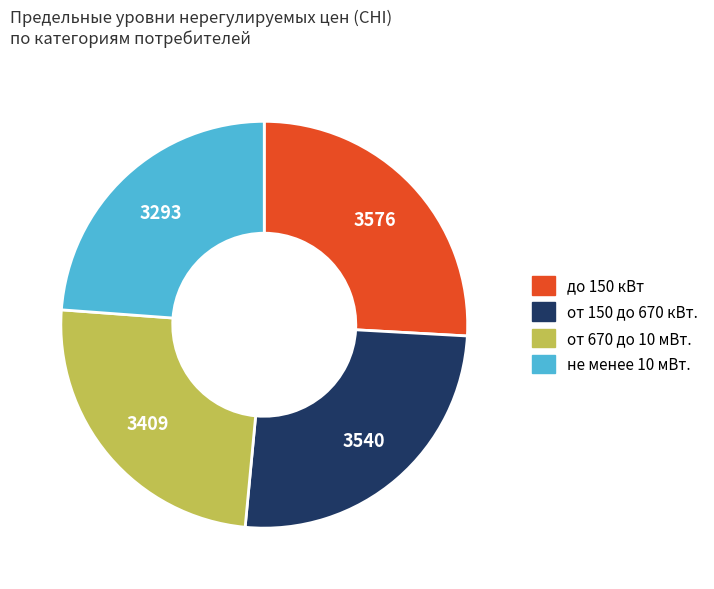

Is there any slice that represents more than half of the pie?

No